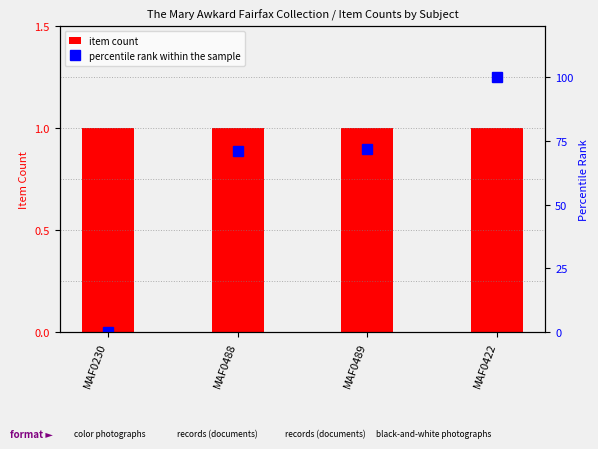

Reading right to left, transcribe all the data shown in this chart.

item count: 1	1	1	1
percentile rank within the sample: 100	72	71	0